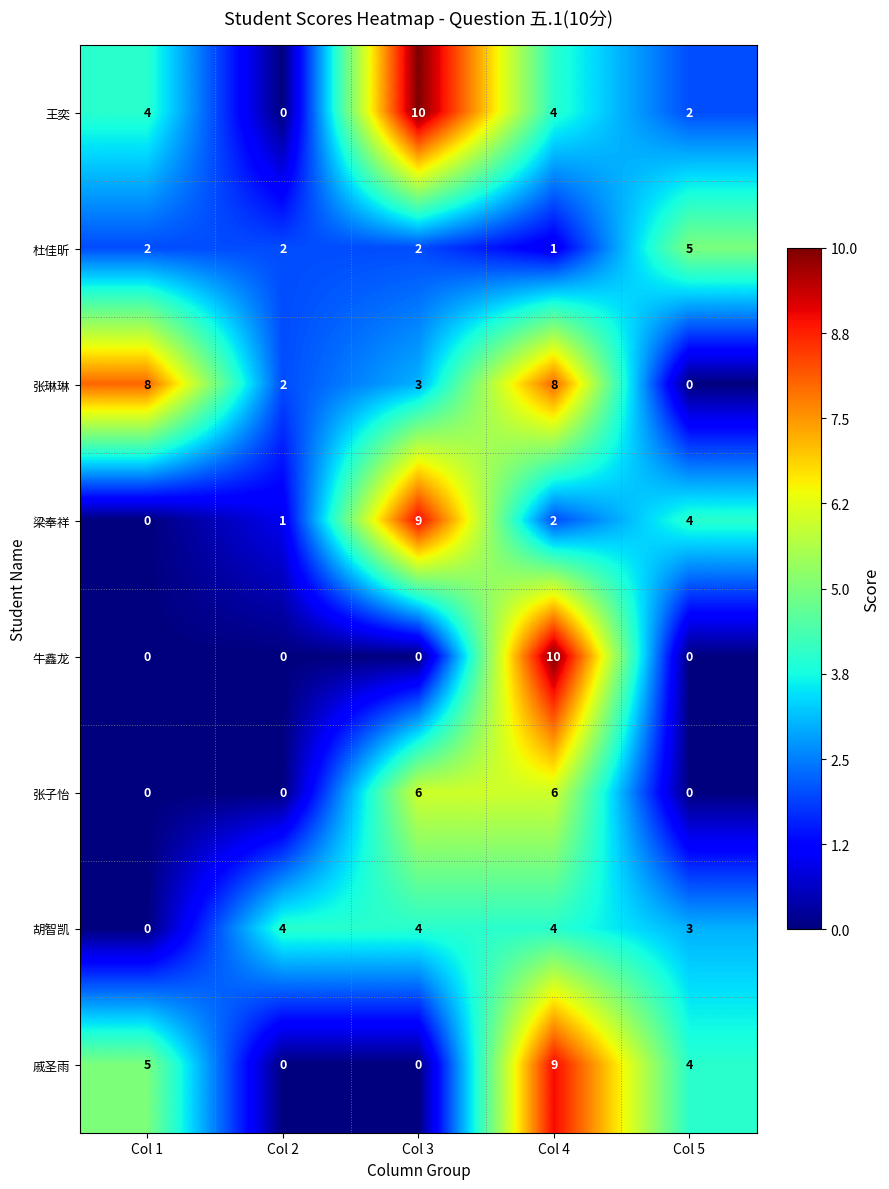

How many data points does each series have?

5